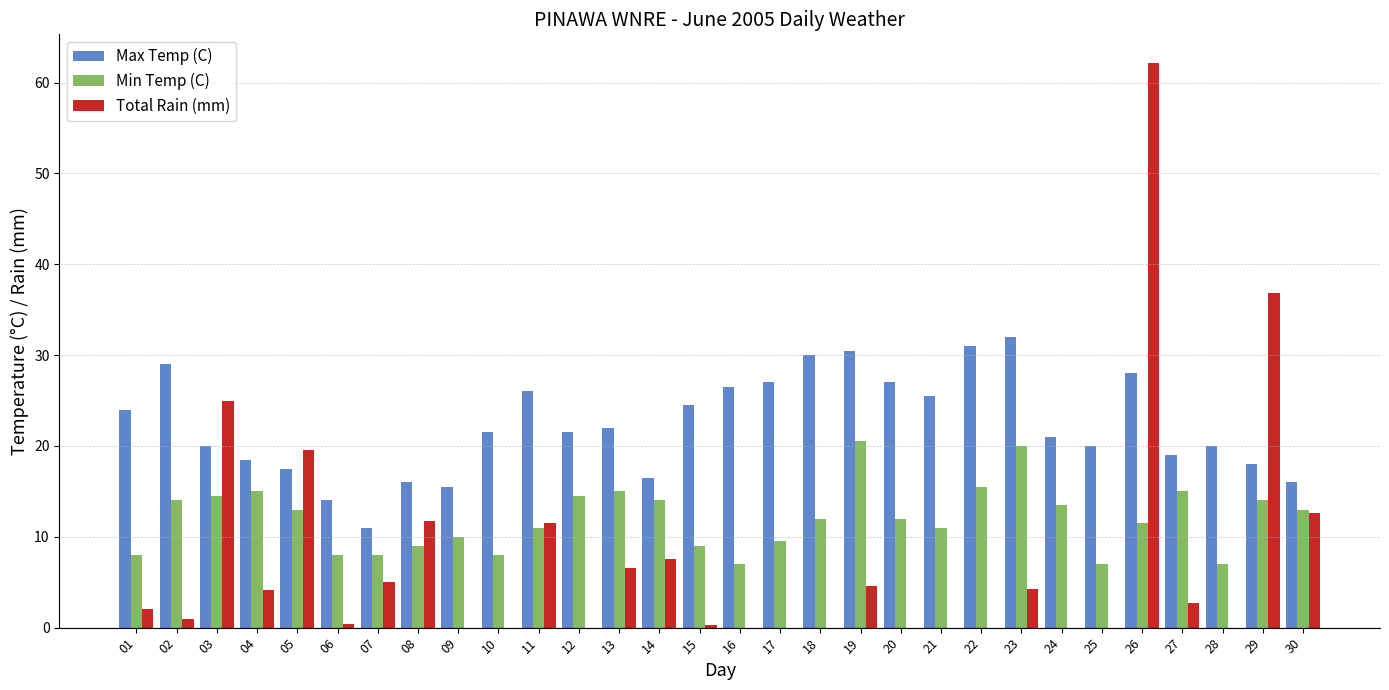

What is the highest value of the Min Temp (C) series?

20.5